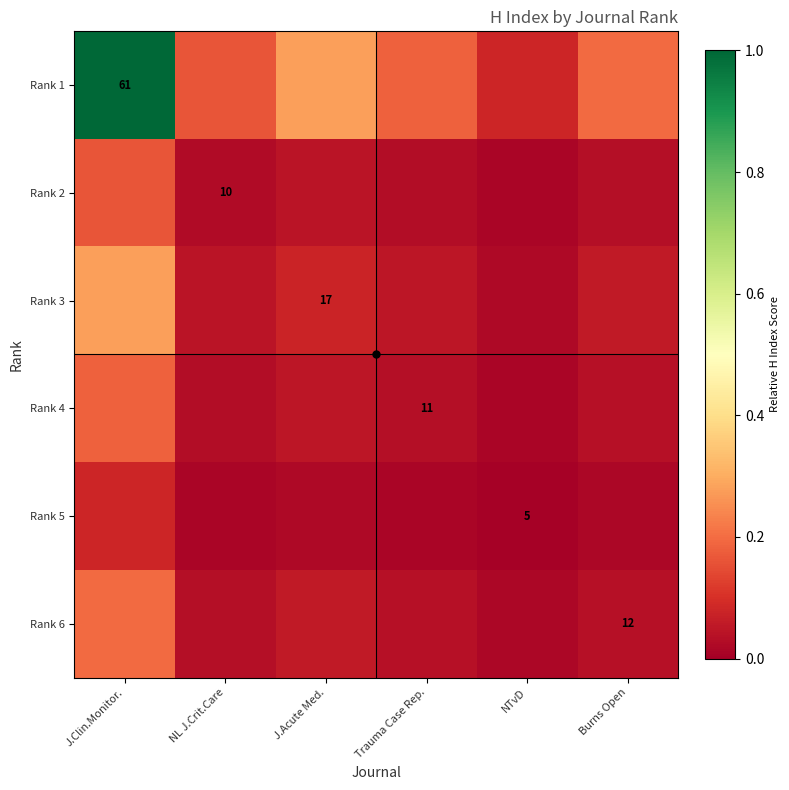

Rank the series at NL J.Crit.Care from lowest to highest value.

Rank 5, Rank 2, Rank 4, Rank 6, Rank 3, Rank 1